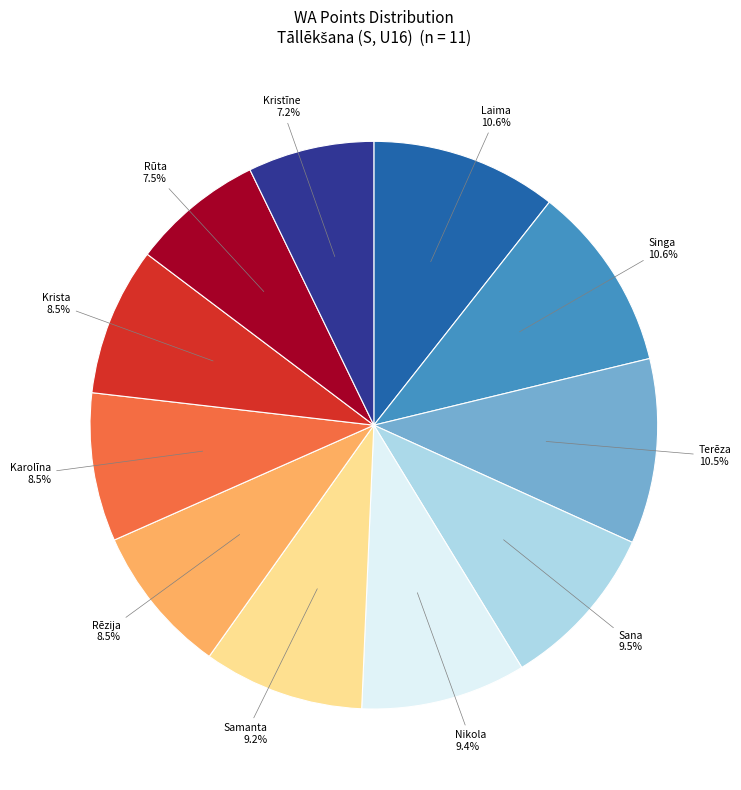

Does any single category account for the majority?

No